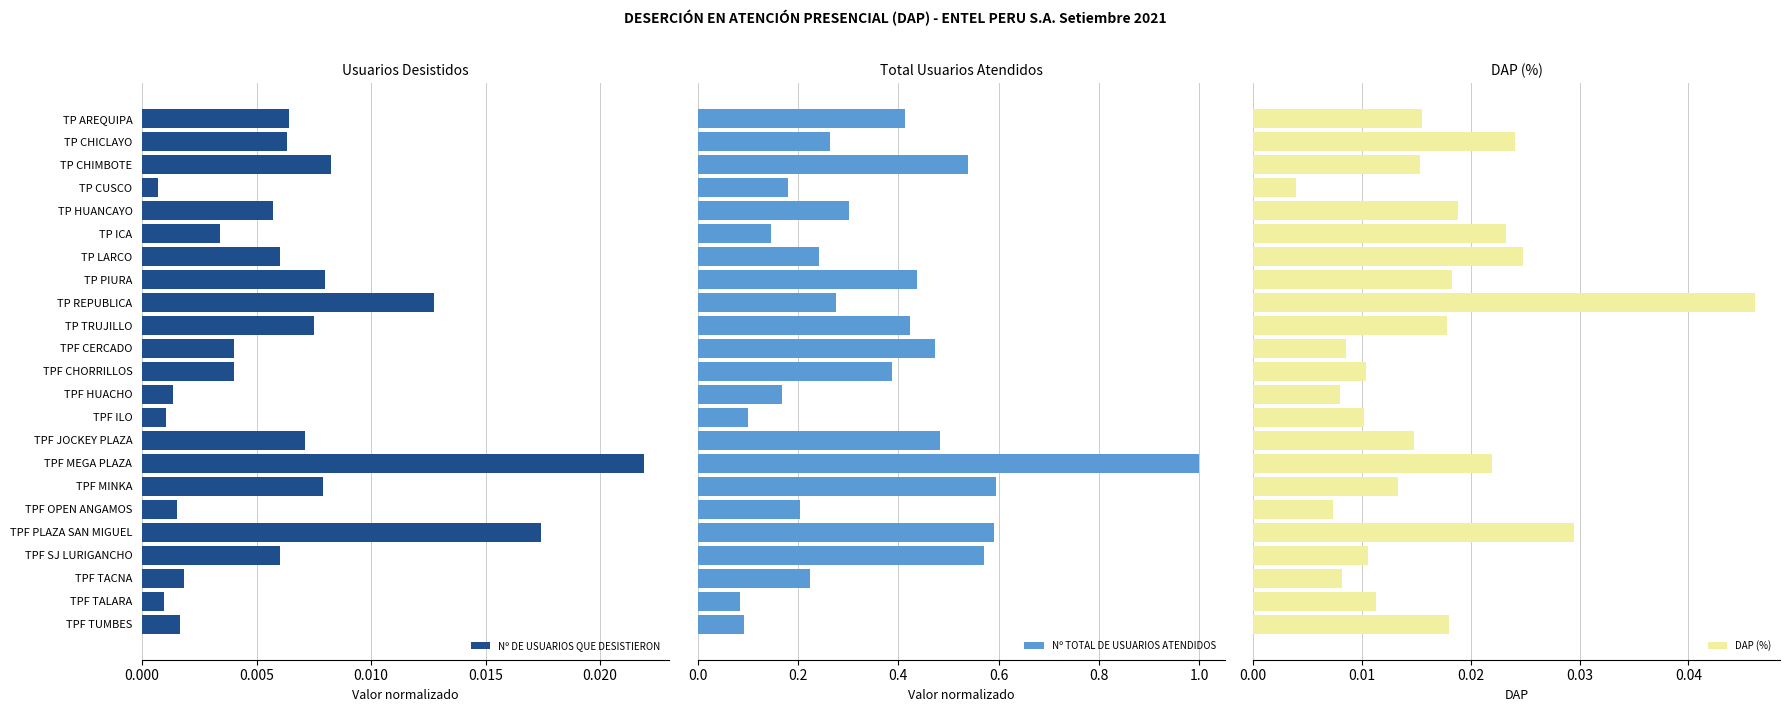

At which label does Nº DE USUARIOS QUE DESISTIERON reach its peak?

TPF MEGA PLAZA